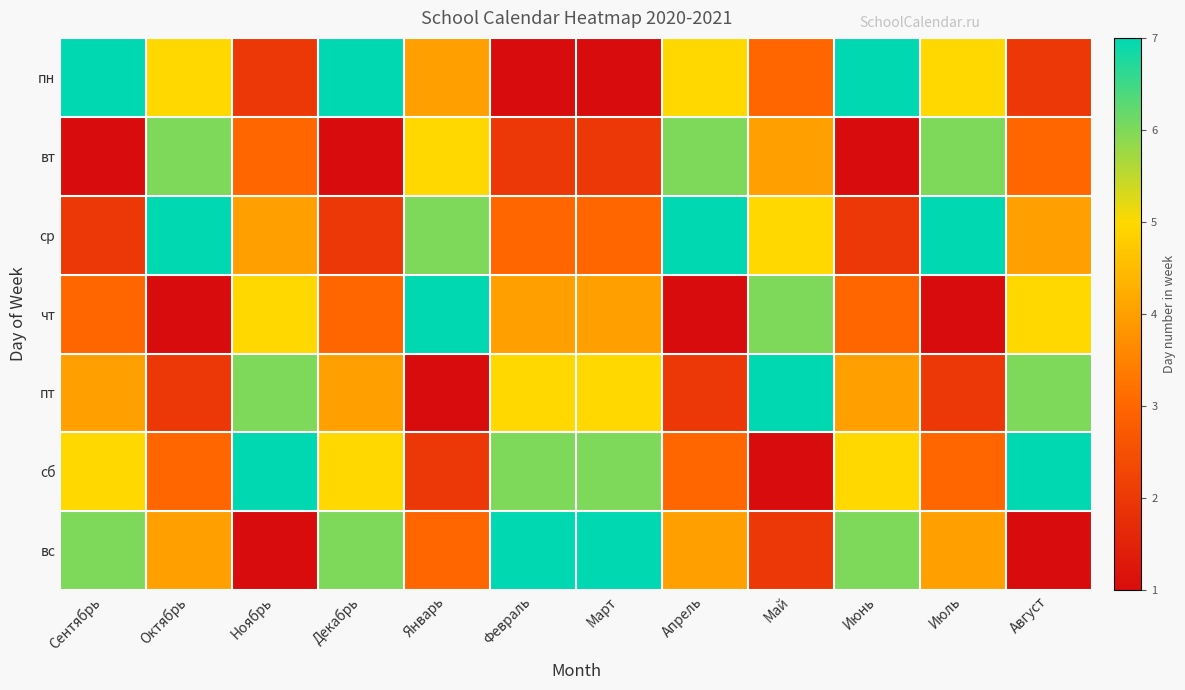

Reading left to right, list all the values displayed in this chart.

пн: Сентябрь=7	Октябрь=5	Ноябрь=2	Декабрь=7	Январь=4	Февраль=1	Март=1	Апрель=5	Май=3	Июнь=7	Июль=5	Август=2
вт: Сентябрь=1	Октябрь=6	Ноябрь=3	Декабрь=1	Январь=5	Февраль=2	Март=2	Апрель=6	Май=4	Июнь=1	Июль=6	Август=3
ср: Сентябрь=2	Октябрь=7	Ноябрь=4	Декабрь=2	Январь=6	Февраль=3	Март=3	Апрель=7	Май=5	Июнь=2	Июль=7	Август=4
чт: Сентябрь=3	Октябрь=1	Ноябрь=5	Декабрь=3	Январь=7	Февраль=4	Март=4	Апрель=1	Май=6	Июнь=3	Июль=1	Август=5
пт: Сентябрь=4	Октябрь=2	Ноябрь=6	Декабрь=4	Январь=1	Февраль=5	Март=5	Апрель=2	Май=7	Июнь=4	Июль=2	Август=6
сб: Сентябрь=5	Октябрь=3	Ноябрь=7	Декабрь=5	Январь=2	Февраль=6	Март=6	Апрель=3	Май=1	Июнь=5	Июль=3	Август=7
вс: Сентябрь=6	Октябрь=4	Ноябрь=1	Декабрь=6	Январь=3	Февраль=7	Март=7	Апрель=4	Май=2	Июнь=6	Июль=4	Август=1